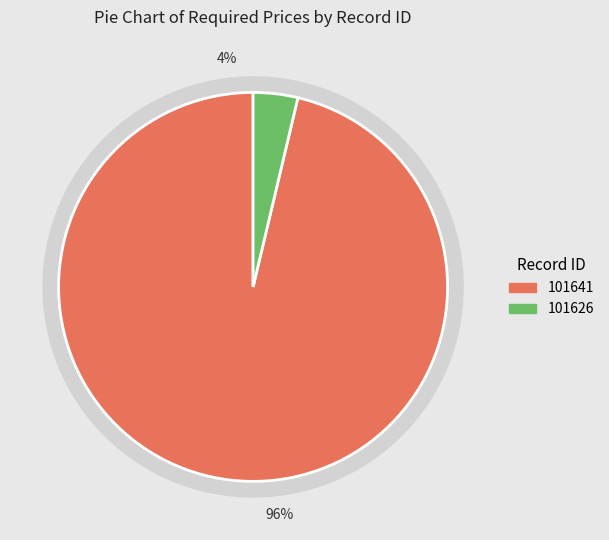

The 101641 slice represents 96% of the pie. True or false?

True